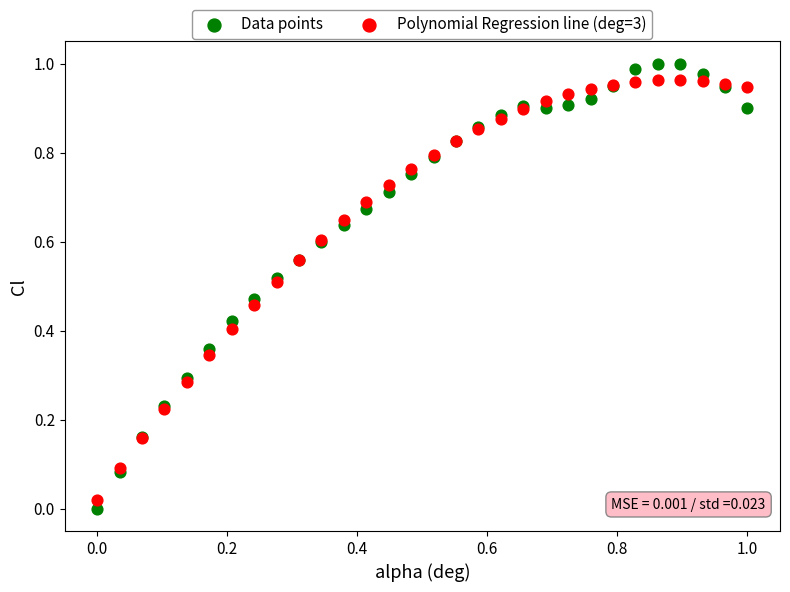

Which series contains the highest Y value?

Data points